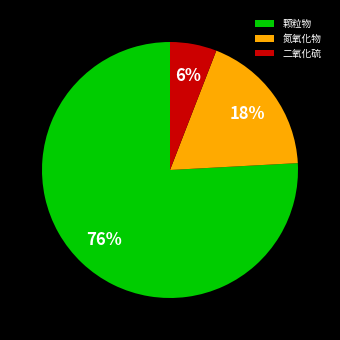

Between 二氧化硫 and 颗粒物, which is larger?

颗粒物